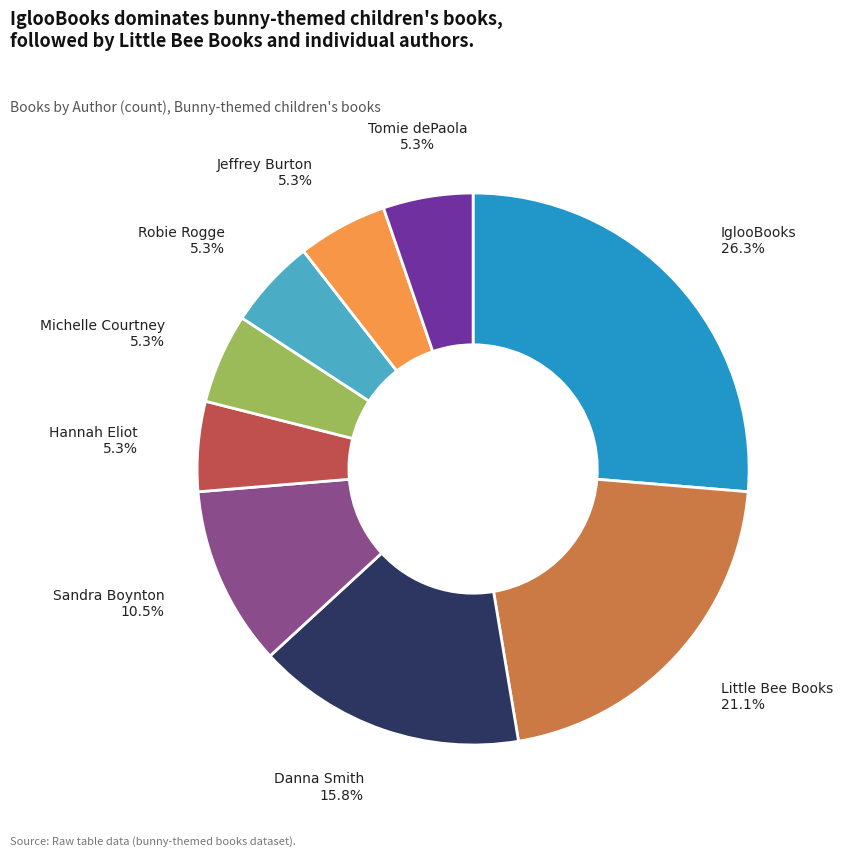

Does any single category account for the majority?

No